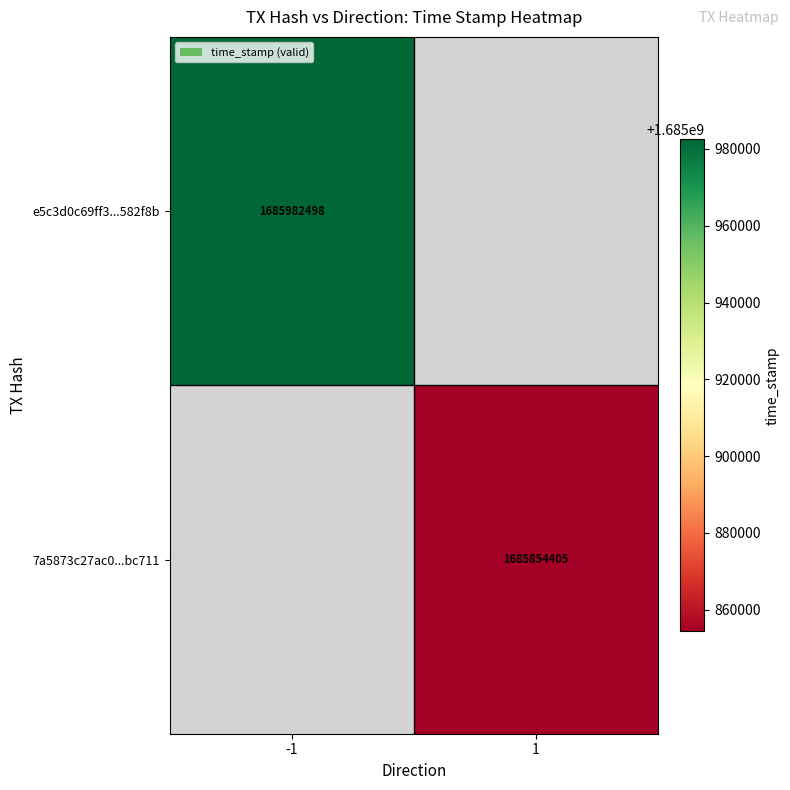

The value of 7a5873c27ac0...bc711 at 1 is 1685854405. True or false?

True